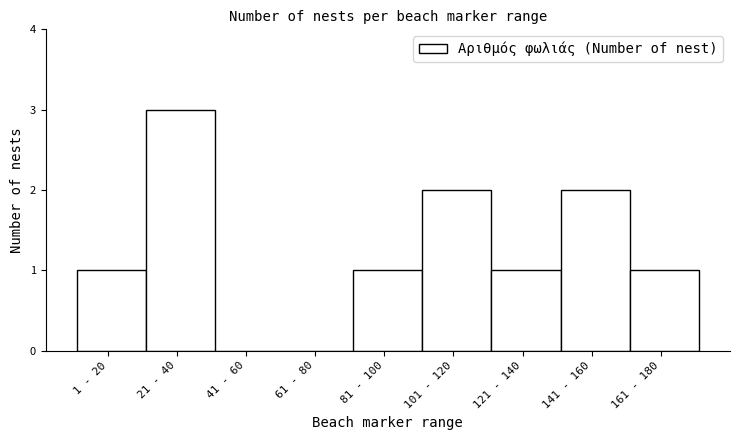

Reading left to right, transcribe all the data shown in this chart.

1 - 20=1	21 - 40=3	41 - 60=0	61 - 80=0	81 - 100=1	101 - 120=2	121 - 140=1	141 - 160=2	161 - 180=1